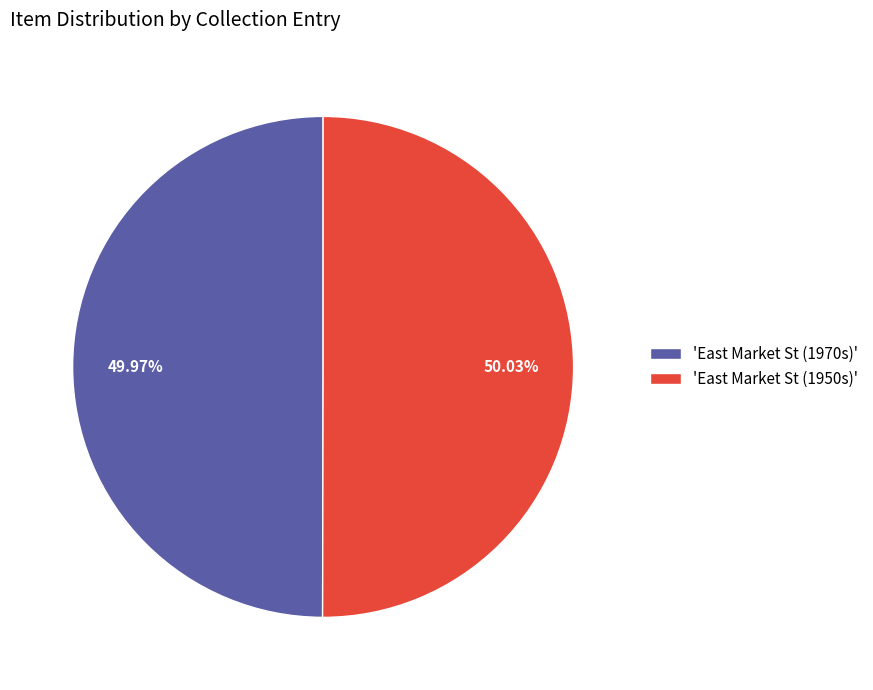

What is the ratio of the value at 'East Market St (1970s)' to the value at 'East Market St (1950s)'?

1.0